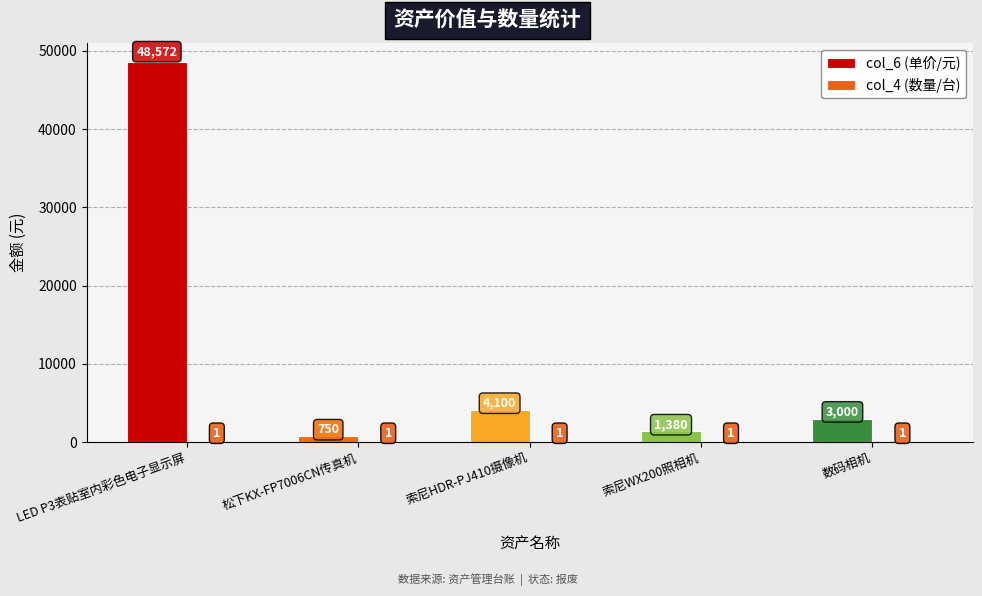

What is the sum of the col_6 (单价/元) values at 松下KX-FP7006CN传真机 and 索尼WX200照相机?

2130